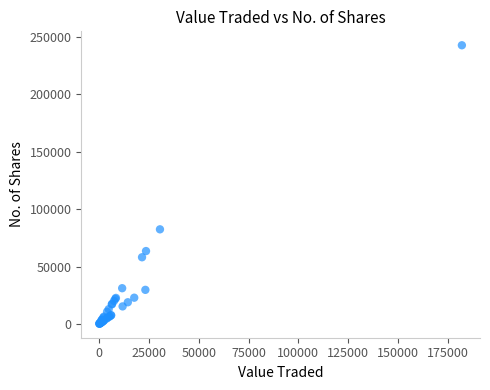

What Y value in the scatter plot is closest to 121462?

82434